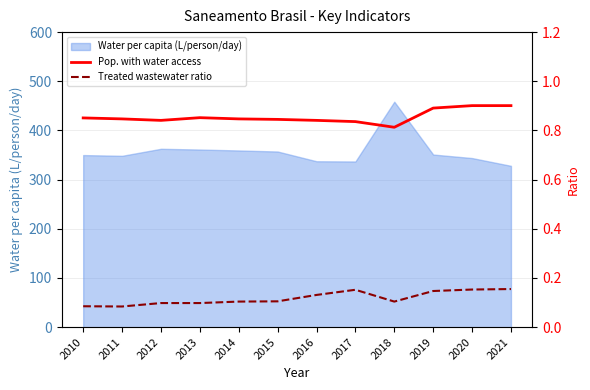

What is the highest value of the Water per capita (L/person/day) series?

458.5